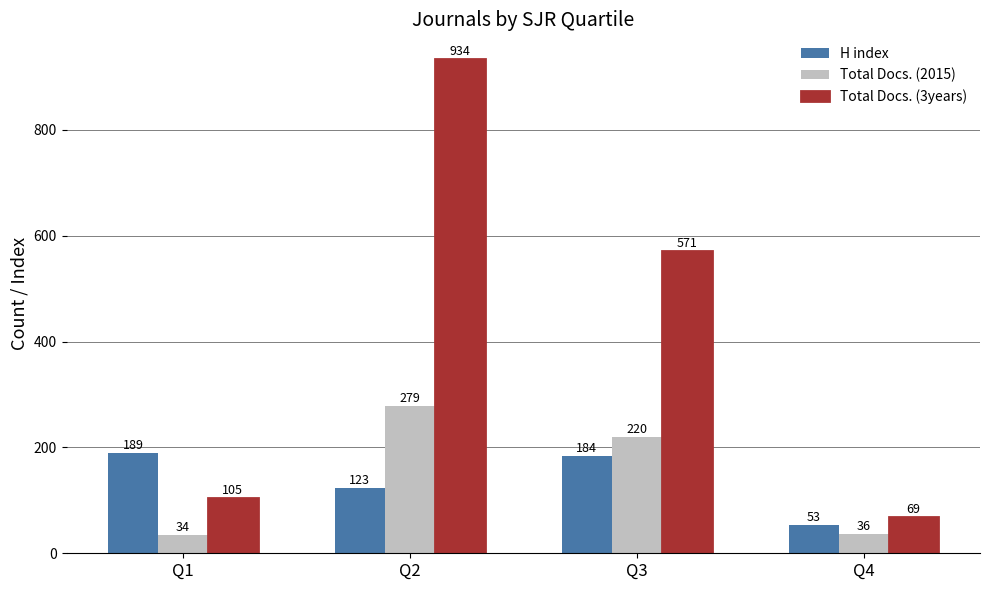

What are all the series names shown in the legend?

H index, Total Docs. (2015), Total Docs. (3years)